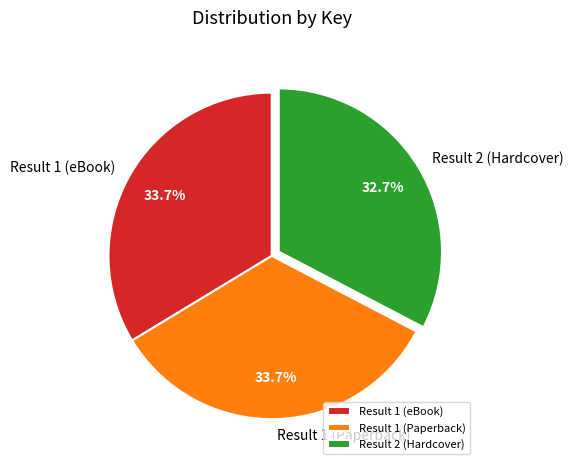

How much of the chart is everything except Result 1 (Paperback)?

66.3%